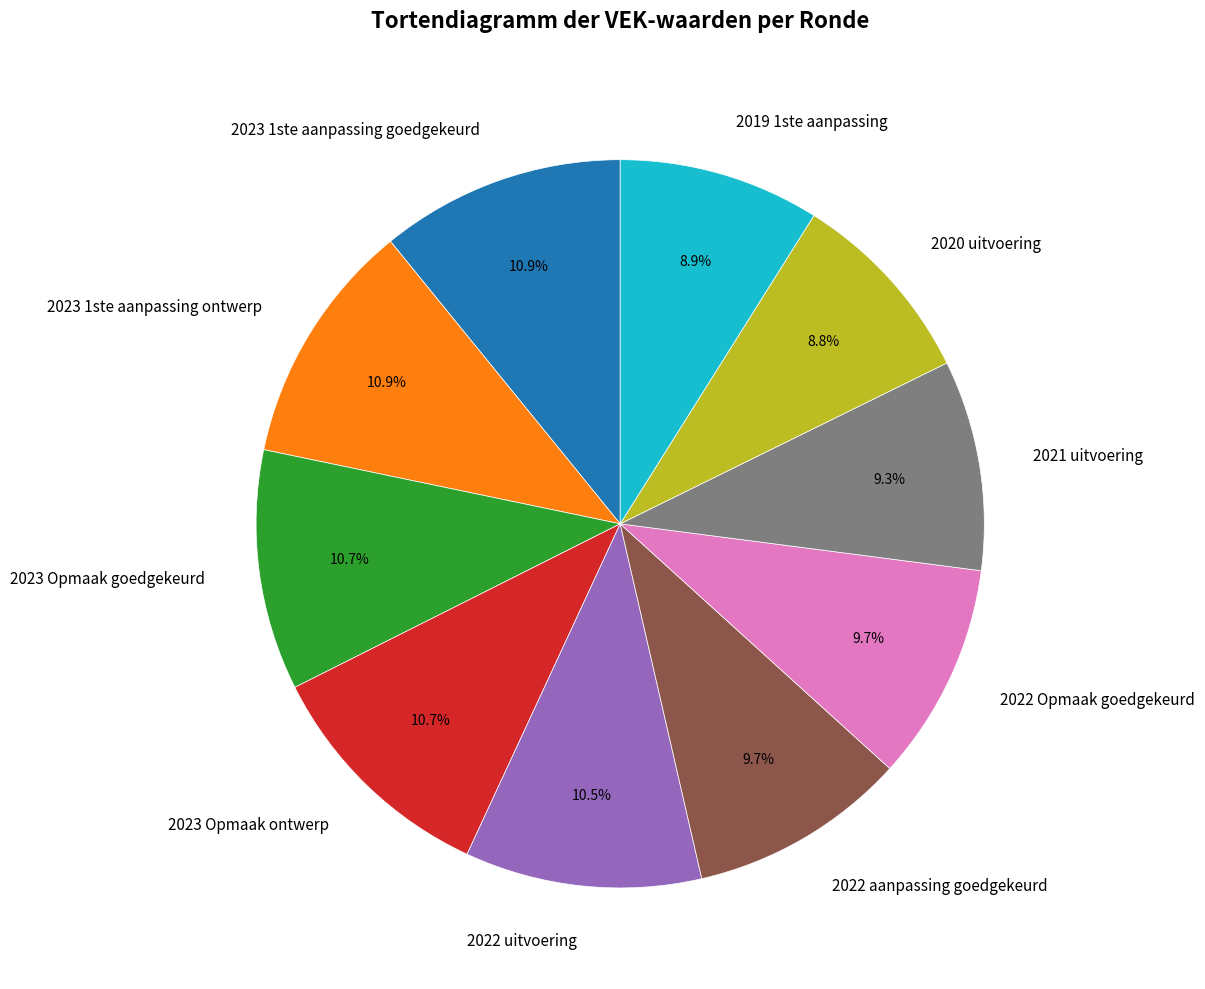

To the nearest percent, what is the average slice percentage?

10%